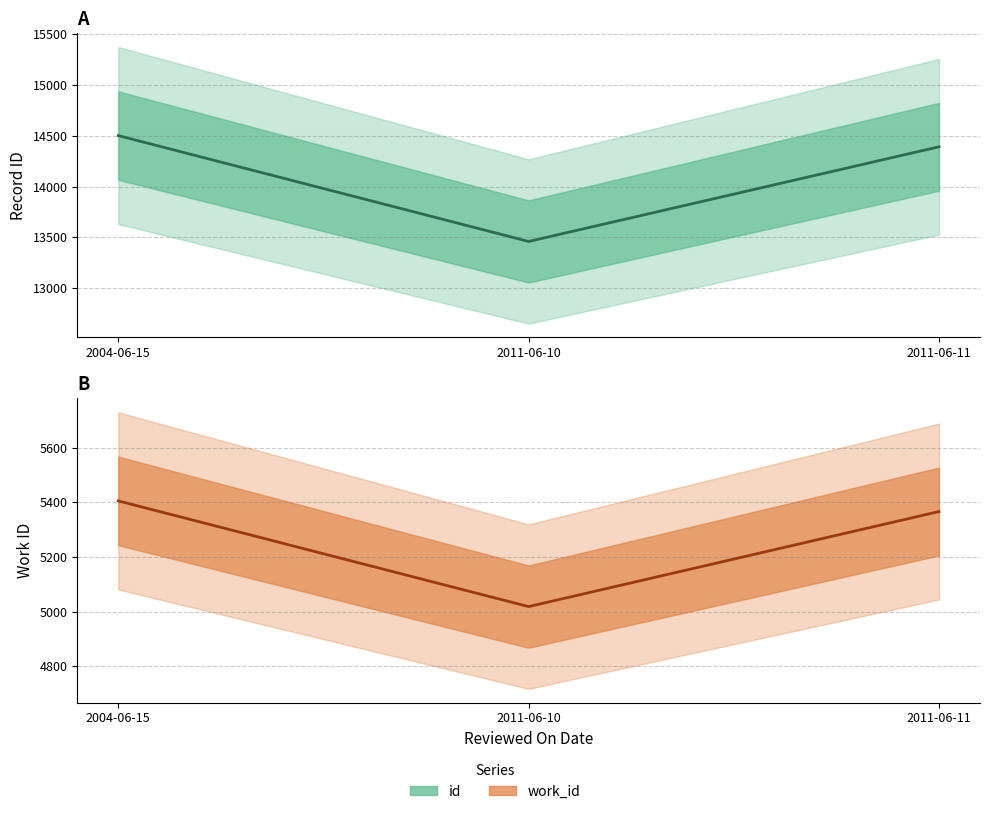

What is the highest value of the id series?

14500.5